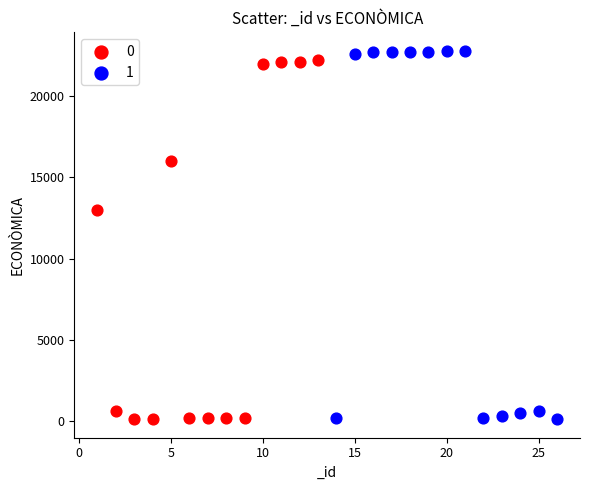

What are all the series names shown in the legend?

0, 1